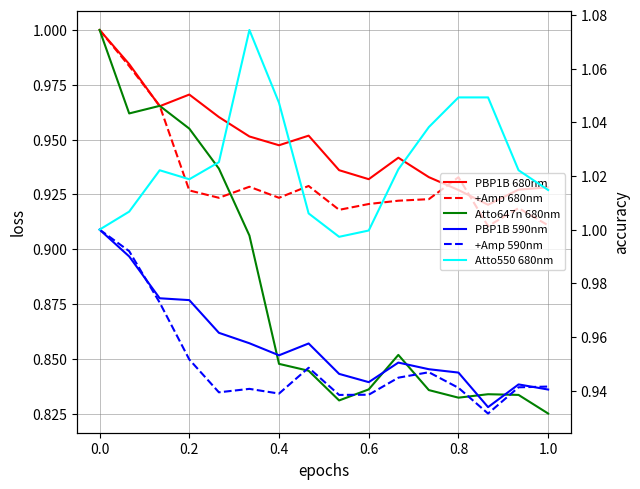

Which series has the largest total across all categories?

Atto550 680nm